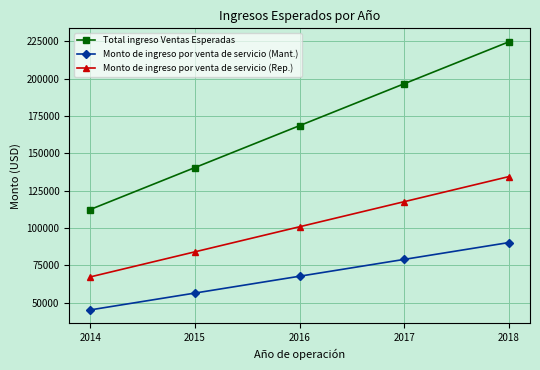

At how many categories does at least one series exceed 64118?

5